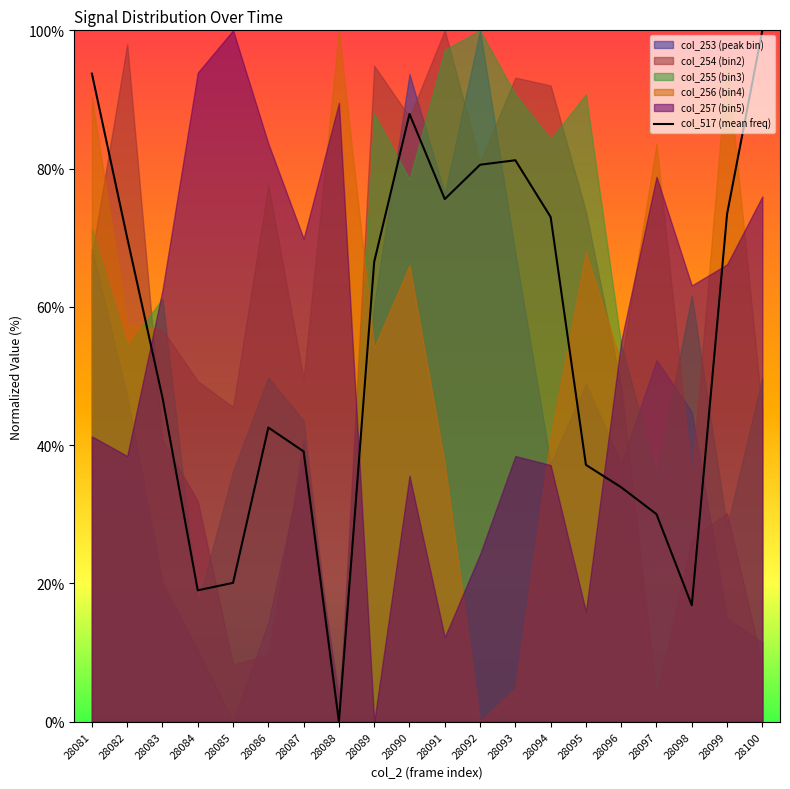

What is the value of the 16th point from the left?

33.9